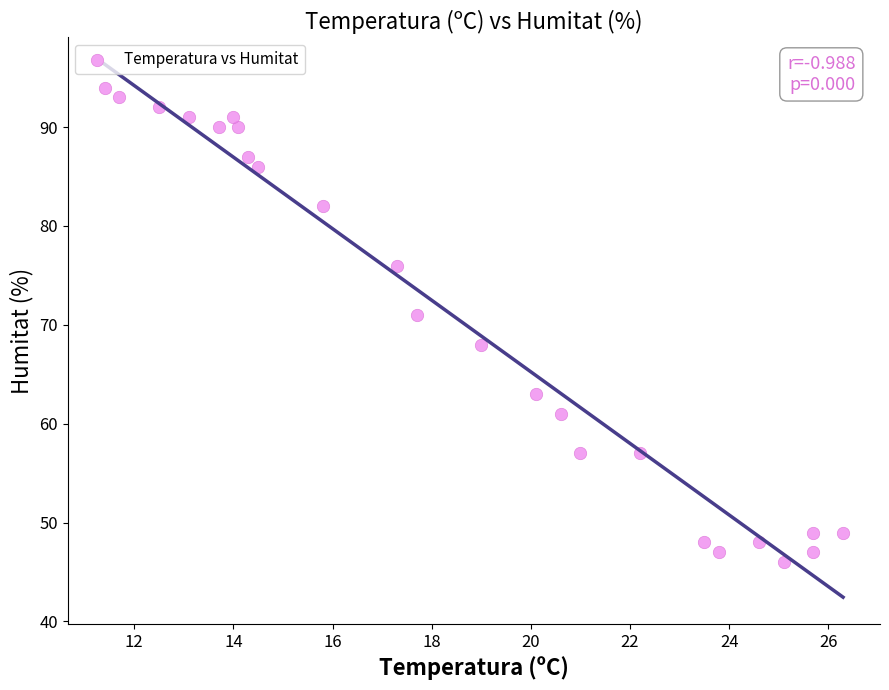

What Y value in the scatter plot is closest to 70?

71